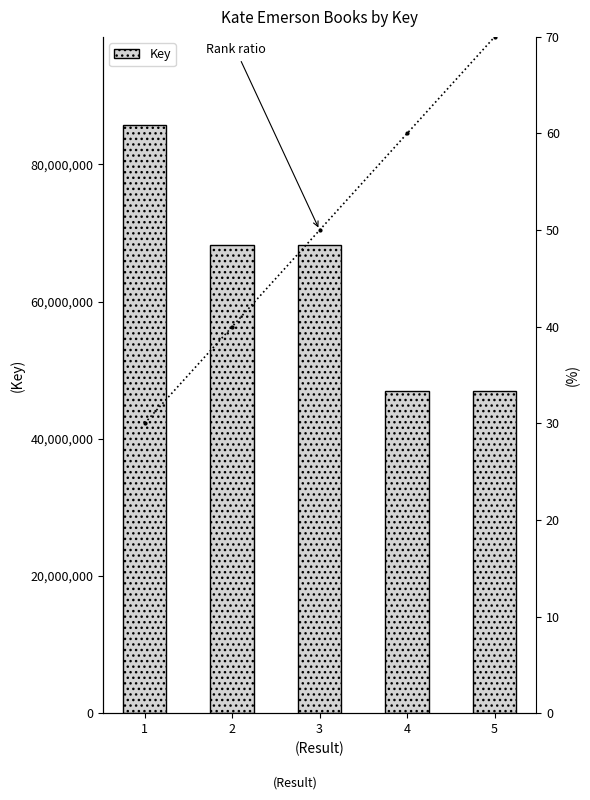

How many data points does each series have?

5